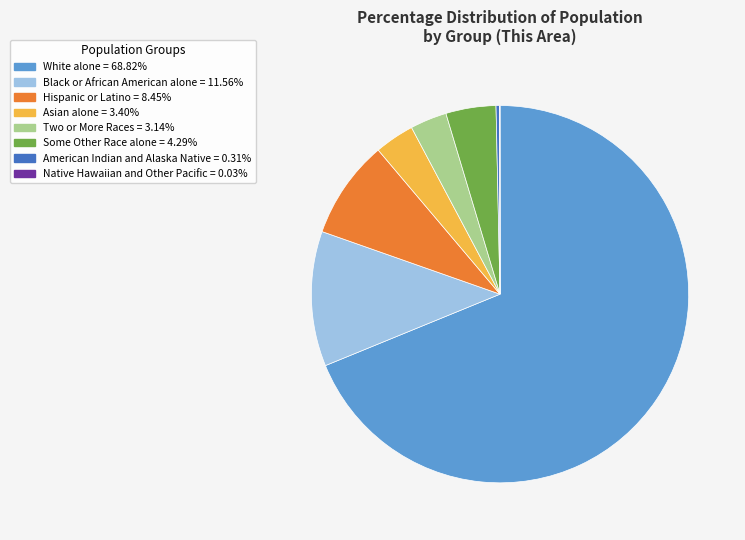

Is there a majority slice in this chart?

Yes